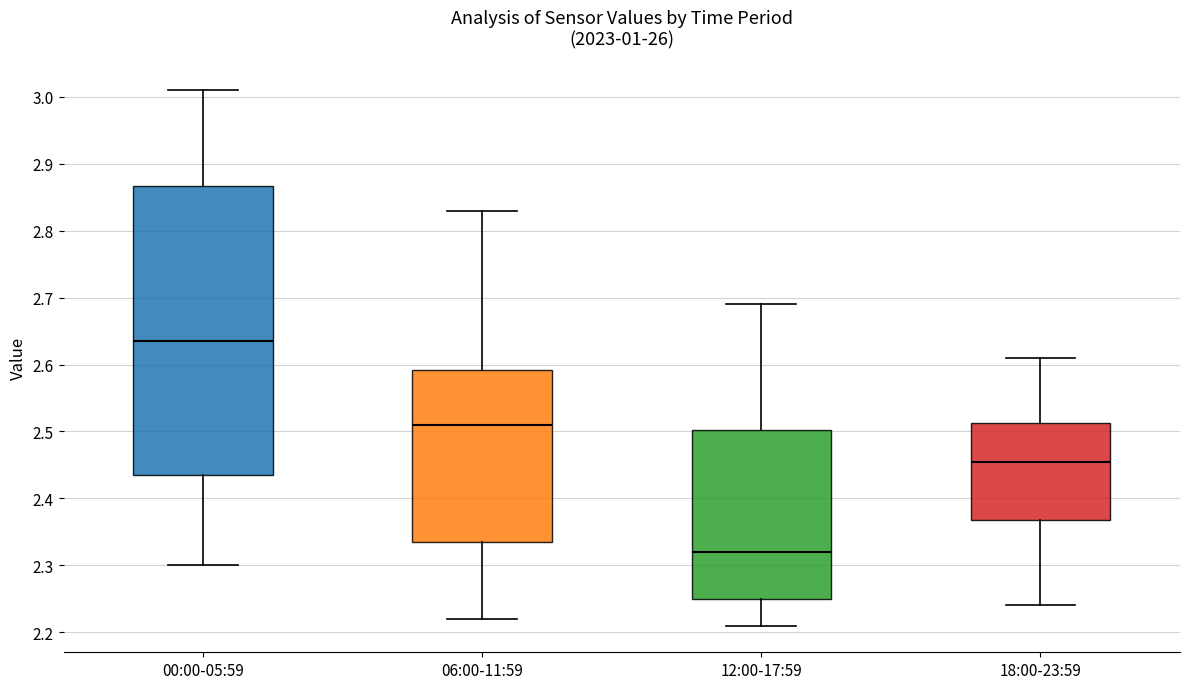

Reading left to right, read every box against the y-axis: the position of its median line, the range the box covers, and the ends of its whiskers. The values are not printed on the chart, so give them approximately, as read against the axis.

00:00-05:59: median 2.64, box 2.44 to 2.87, whiskers 2.30 to 3.01
06:00-11:59: median 2.51, box 2.34 to 2.59, whiskers 2.22 to 2.83
12:00-17:59: median 2.32, box 2.25 to 2.50, whiskers 2.21 to 2.69
18:00-23:59: median 2.46, box 2.37 to 2.51, whiskers 2.24 to 2.61